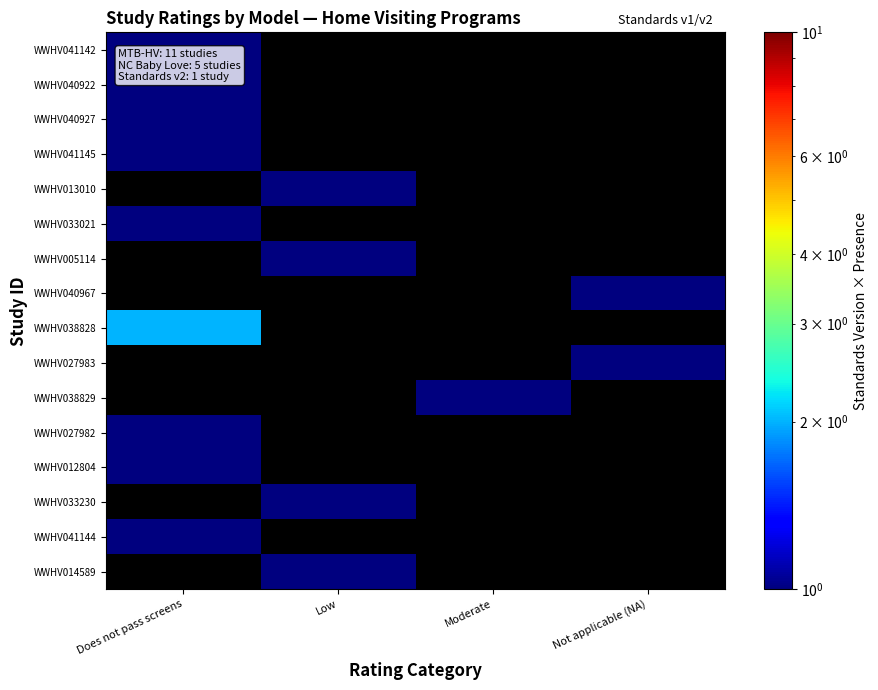

What is the spread (max minus min) of values at Does not pass screens?

1.0